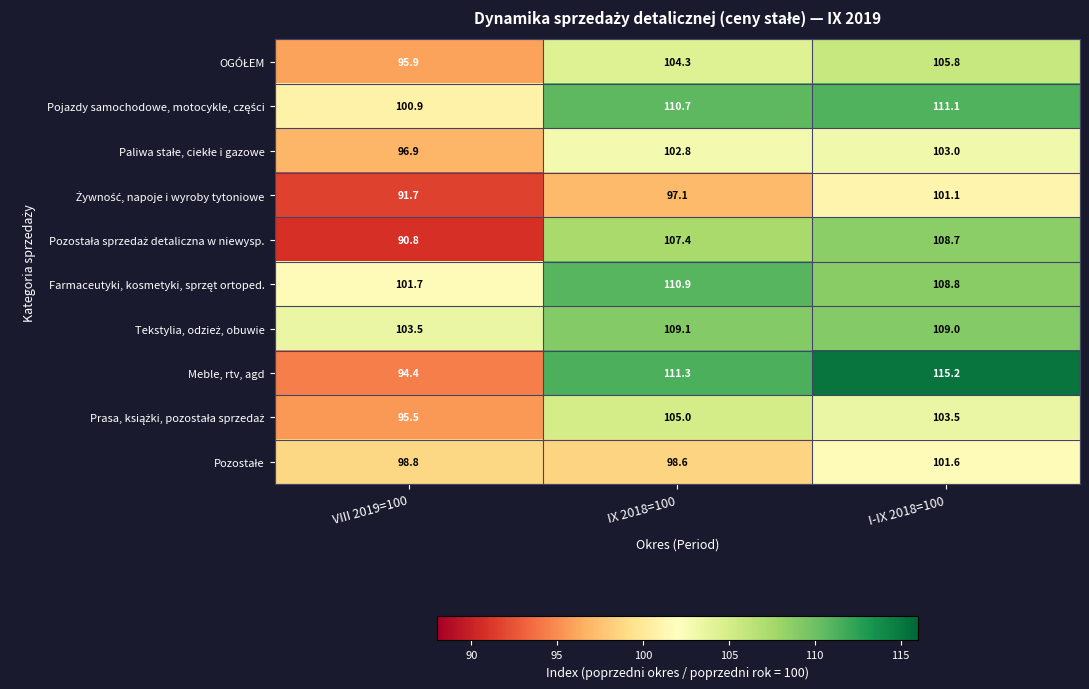

What is the difference between the highest and lowest values at I-IX 2018=100?

14.1